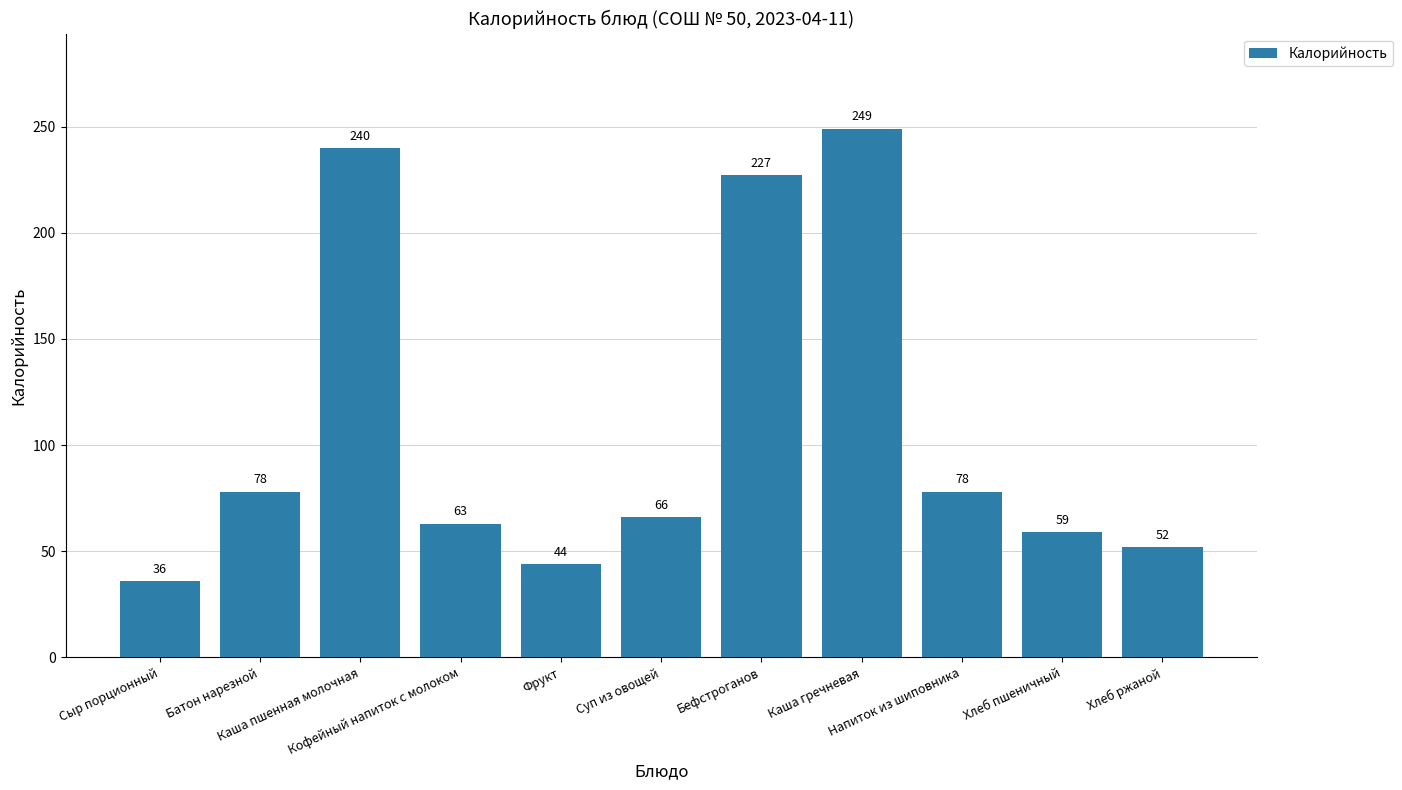

What is the label of the 6th bar from the right?

Суп из овощей